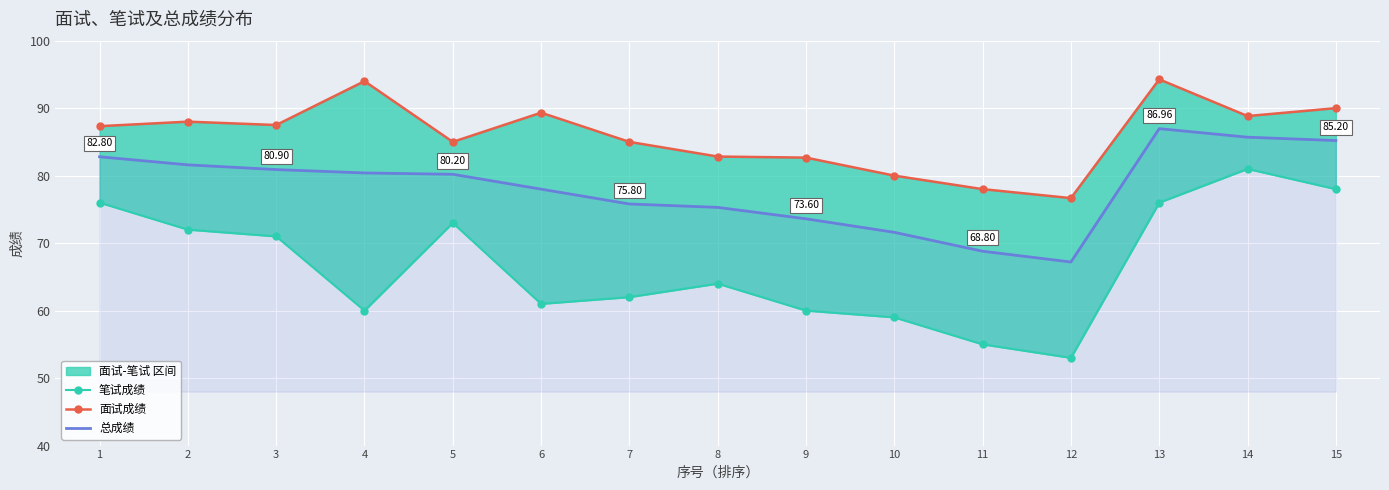

List the labels in order of 面试成绩 value, largest first.

13, 4, 15, 6, 14, 2, 3, 1, 5, 7, 8, 9, 10, 11, 12